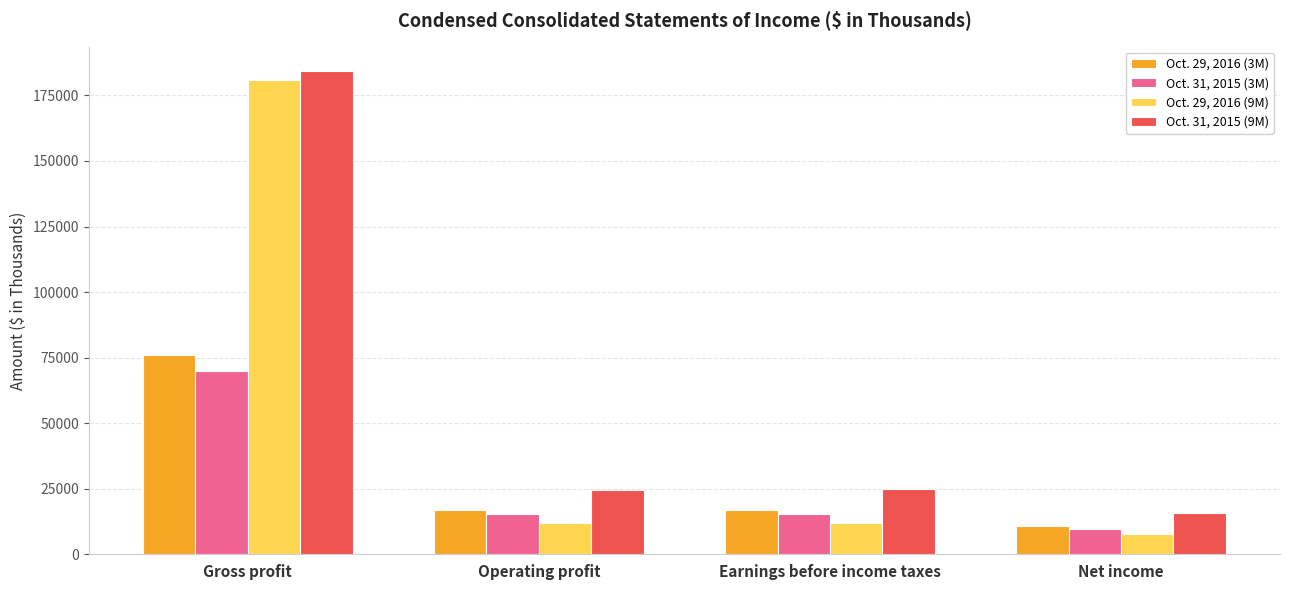

What is the difference between the maximum and minimum values in the Oct. 31, 2015 (9M) series?

168731